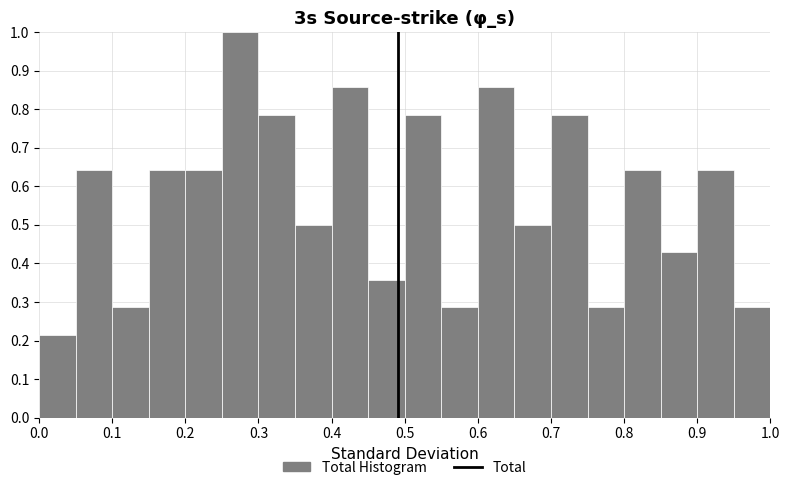

Which range on the x-axis has the tallest bar?

0.25 to 0.30